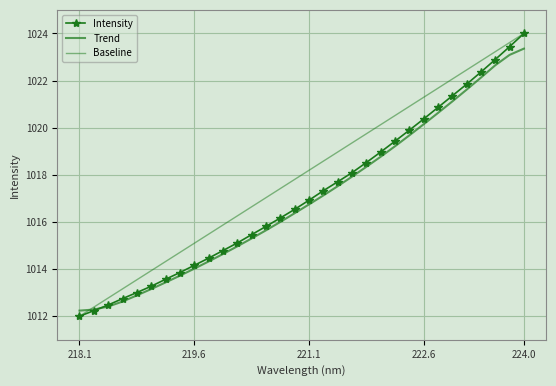

Which series has the largest range (max minus min)?

Intensity